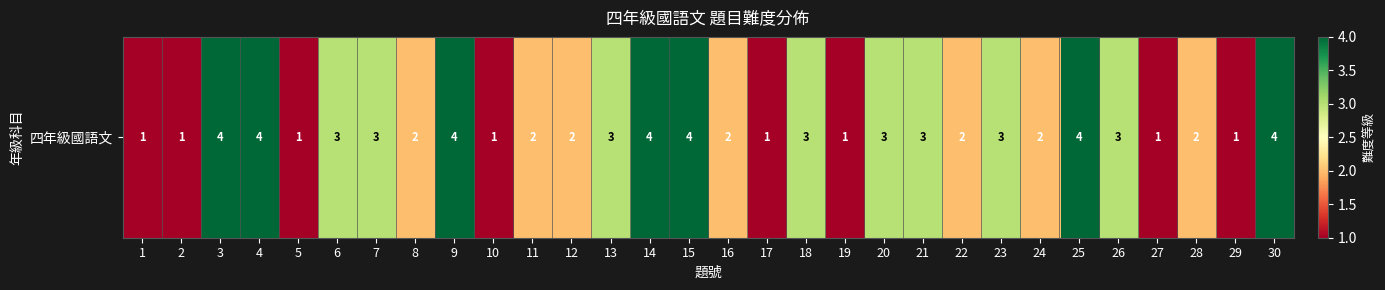

List the labels in order of value, largest first.

3, 4, 9, 14, 15, 25, 30, 6, 7, 13, 18, 20, 21, 23, 26, 8, 11, 12, 16, 22, 24, 28, 1, 2, 5, 10, 17, 19, 27, 29